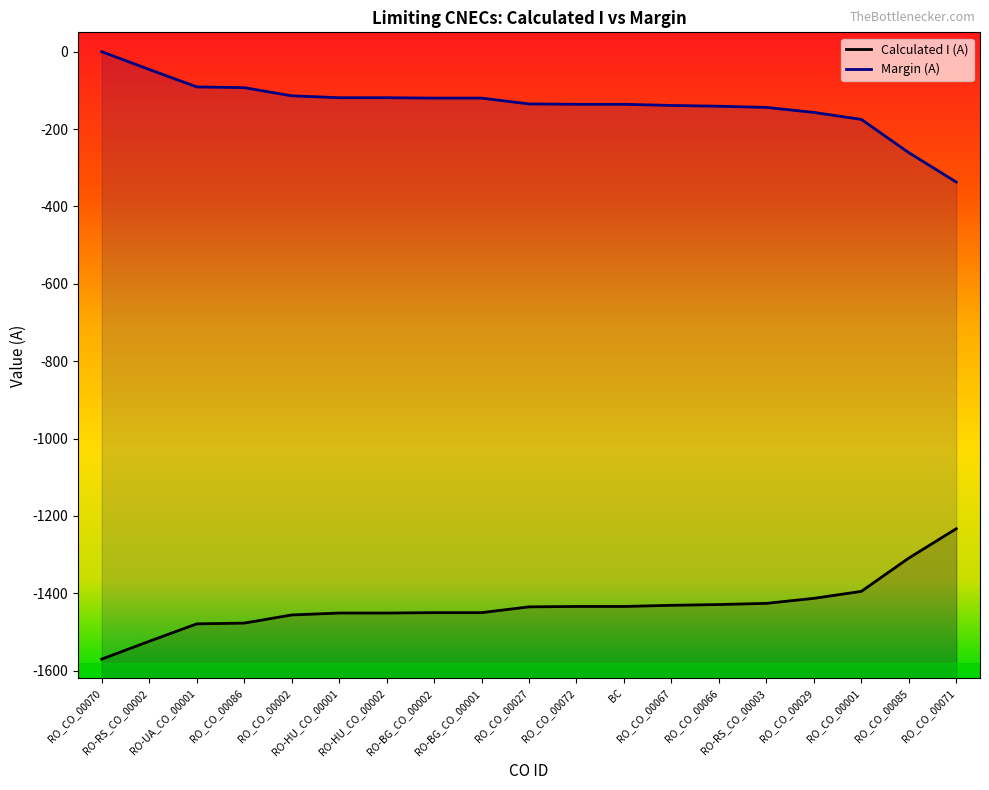

Reading left to right, what are all the values shown in this chart?

Calculated I (A): -1570	-1524	-1479	-1477	-1456	-1451	-1451	-1450	-1450	-1435	-1434	-1434	-1431	-1429	-1426	-1413	-1395	-1309	-1233
Margin (A): 0	-46	-91	-93	-114	-119	-119	-120	-120	-135	-136	-136	-139	-141	-144	-157	-175	-261	-337